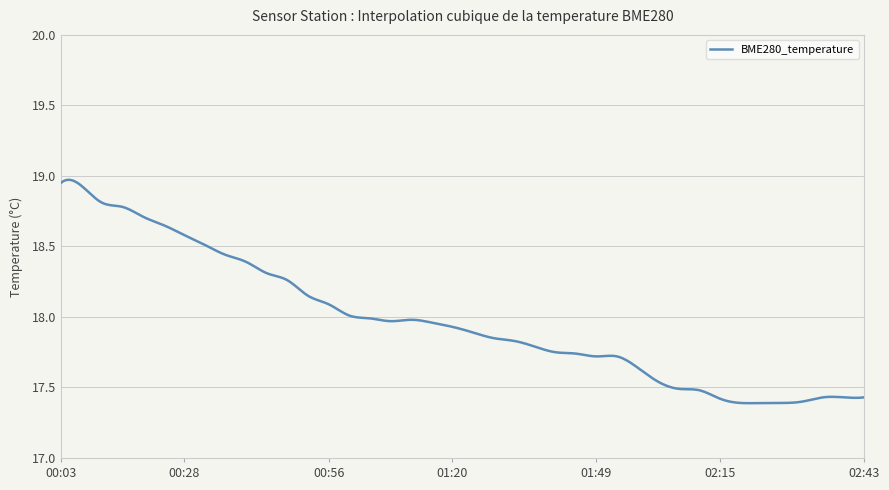

What is the difference between the maximum and minimum values?

1.6